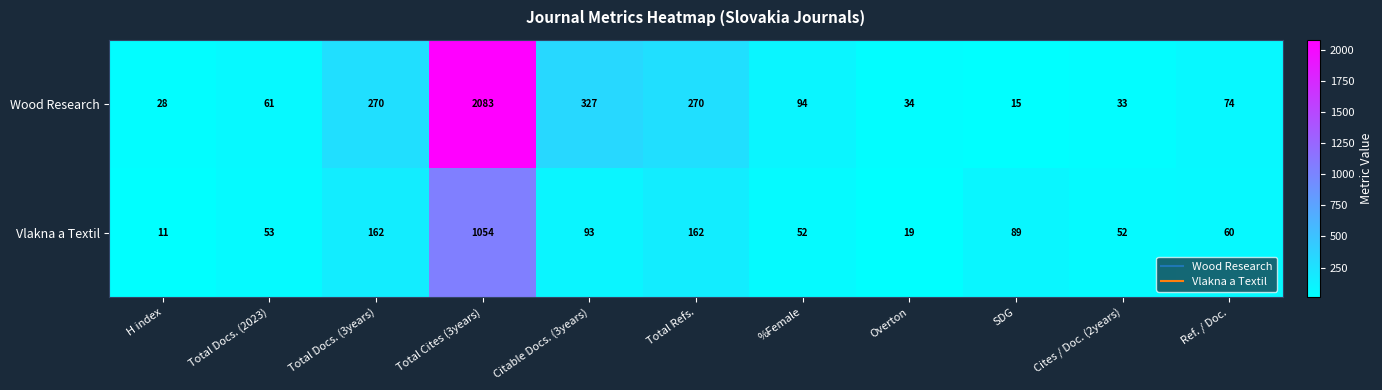

What is the difference between the maximum and minimum values in the Wood Research series?

2068